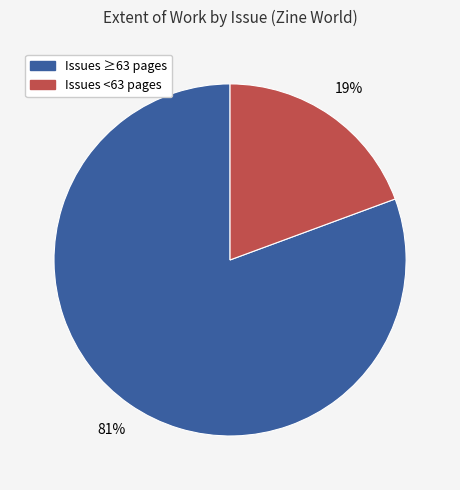

Is it true that Issues <63 pages is 19% of the pie?

True